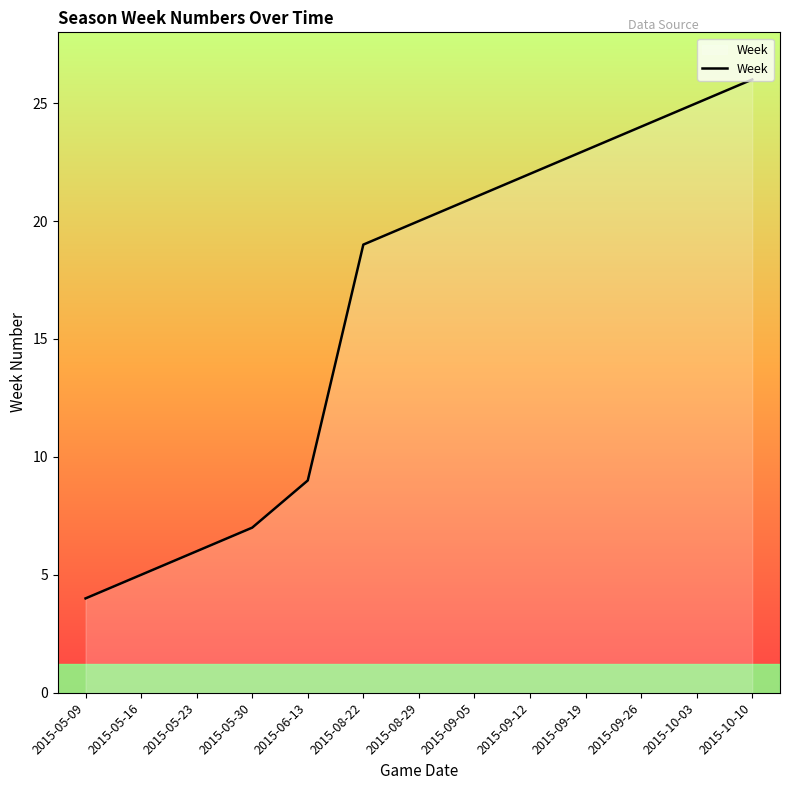

The value at 2015-10-10 is 26. True or false?

True